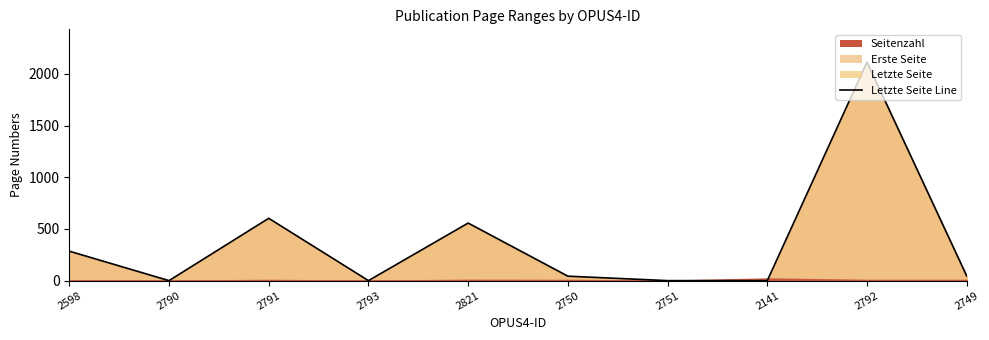

How many points are higher than both their immediate neighbors (excluding endpoints)?

3